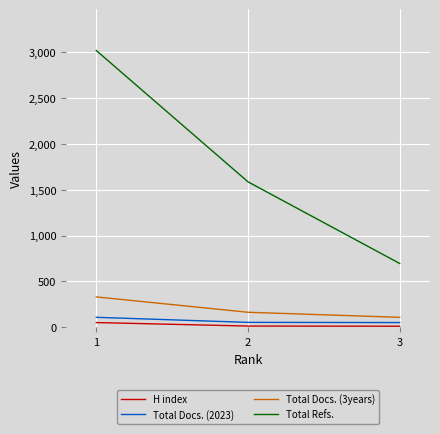

Which series has the widest spread of values?

Total Refs.